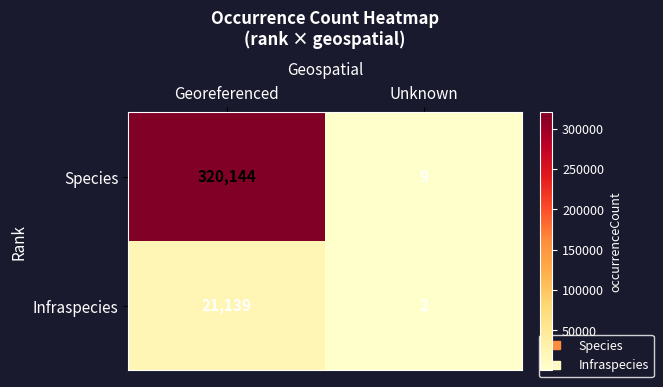

The value of Species at Unknown is 9. True or false?

True